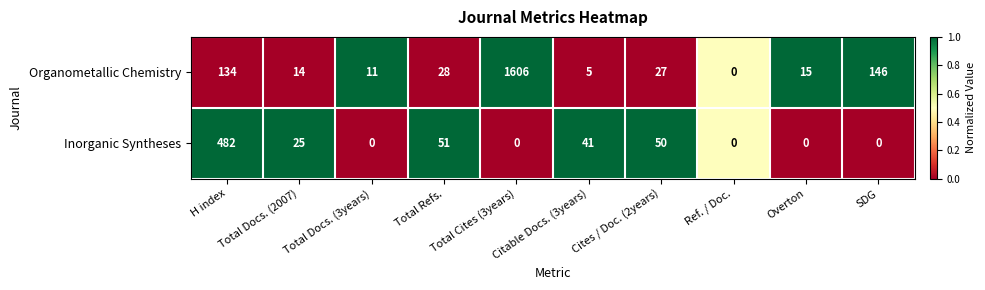

What is the greatest value displayed?

1606